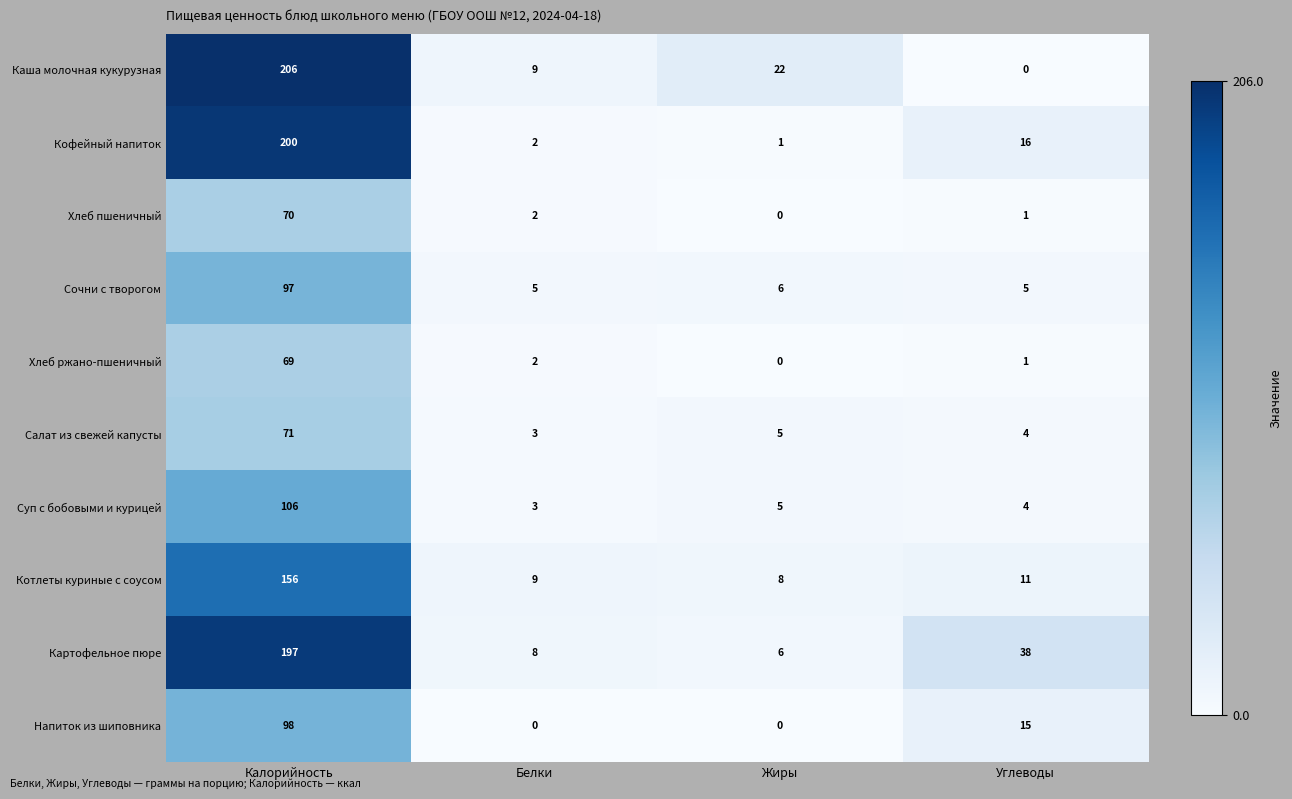

What is the sum of all Салат из свежей капусты values?

83